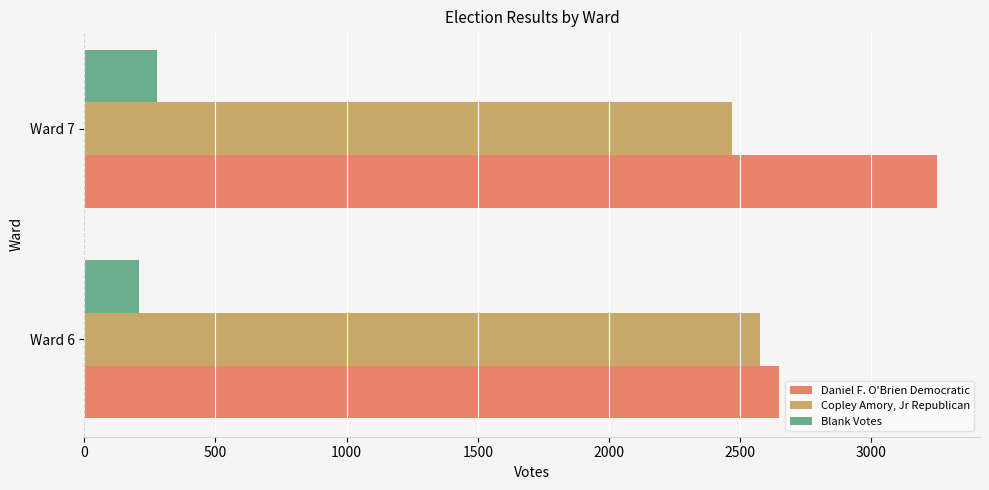

What is the difference between the maximum and minimum values in the Copley Amory, Jr Republican series?

108